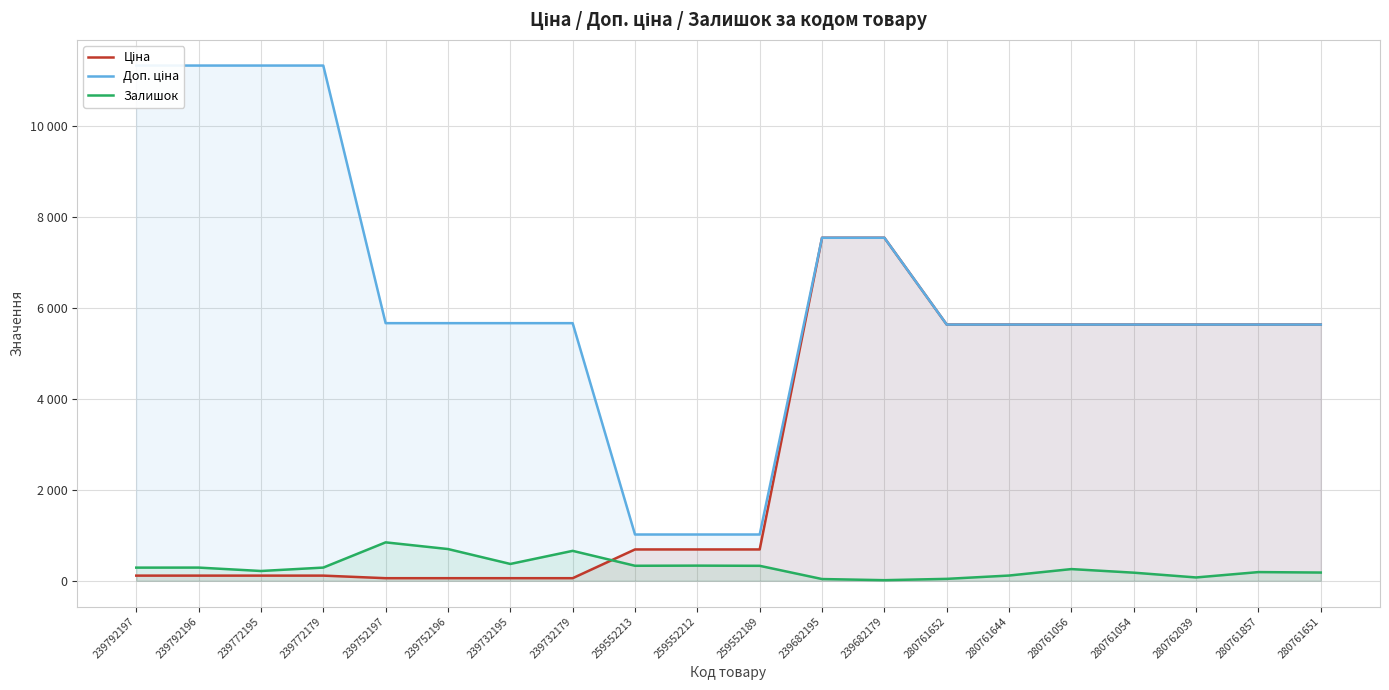

What is the total value across all series at 239752197?

6568.7